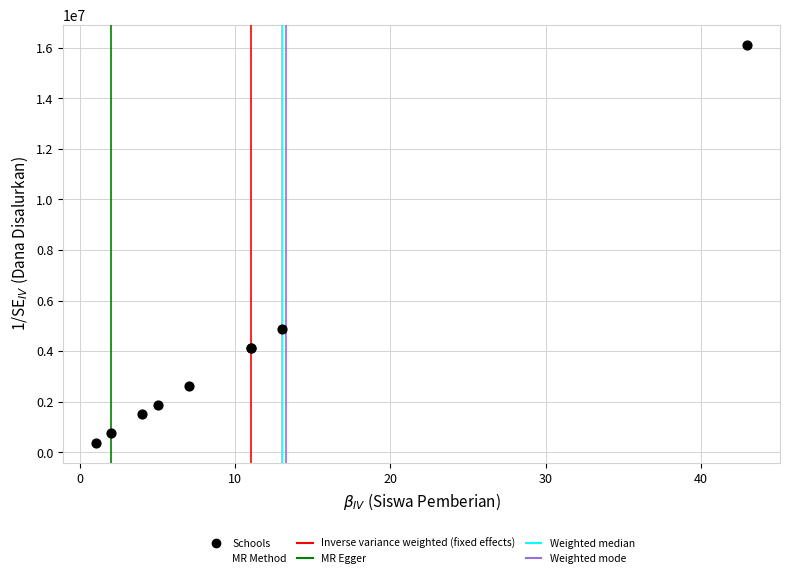

What Y value in the scatter plot is closest to 8250000?

4875000